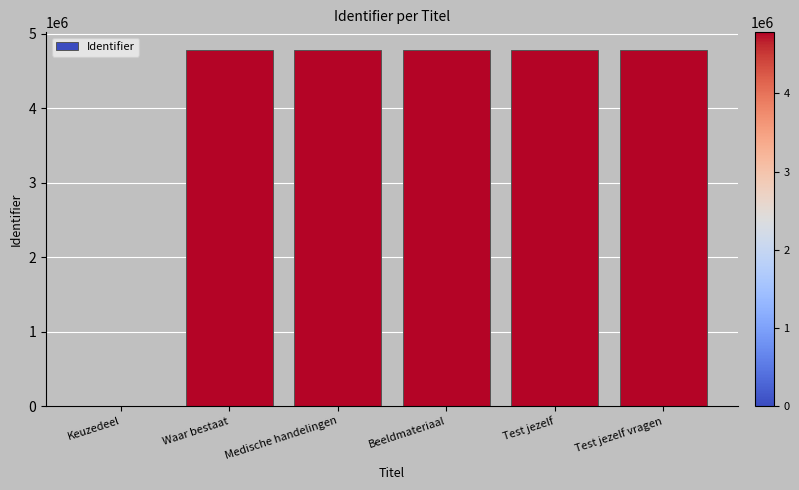

What is the maximum value shown in the chart?

4784498